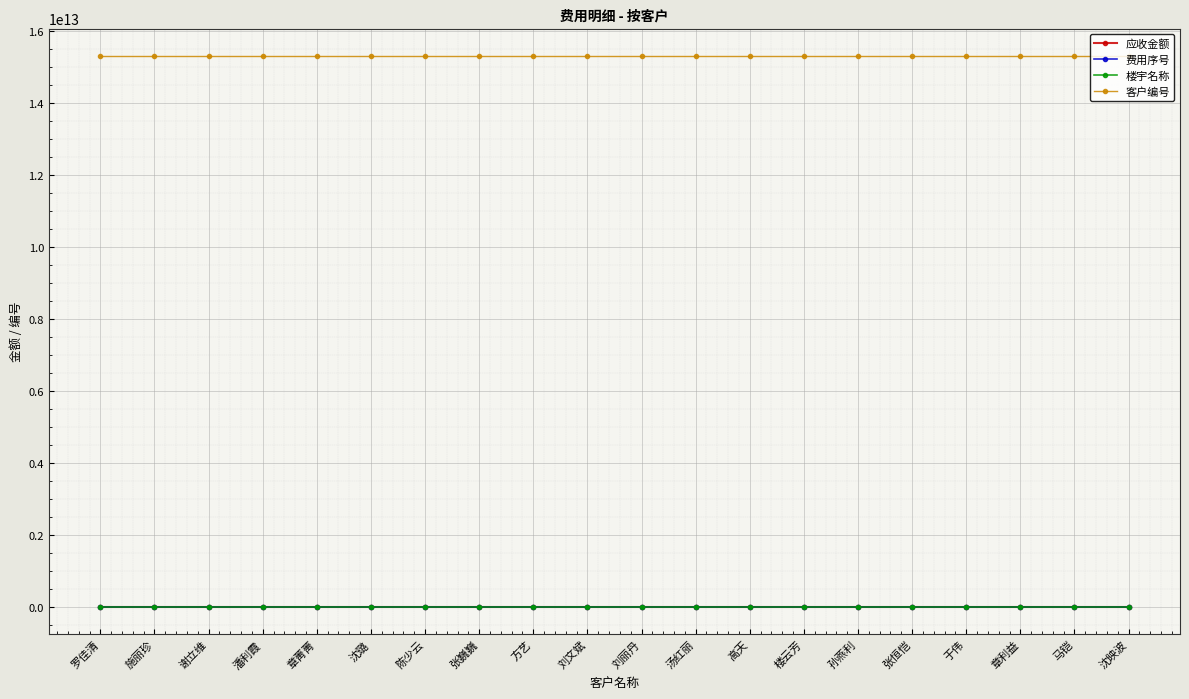

True or false: 客户编号 has more than 0 points higher than both neighbors.

True